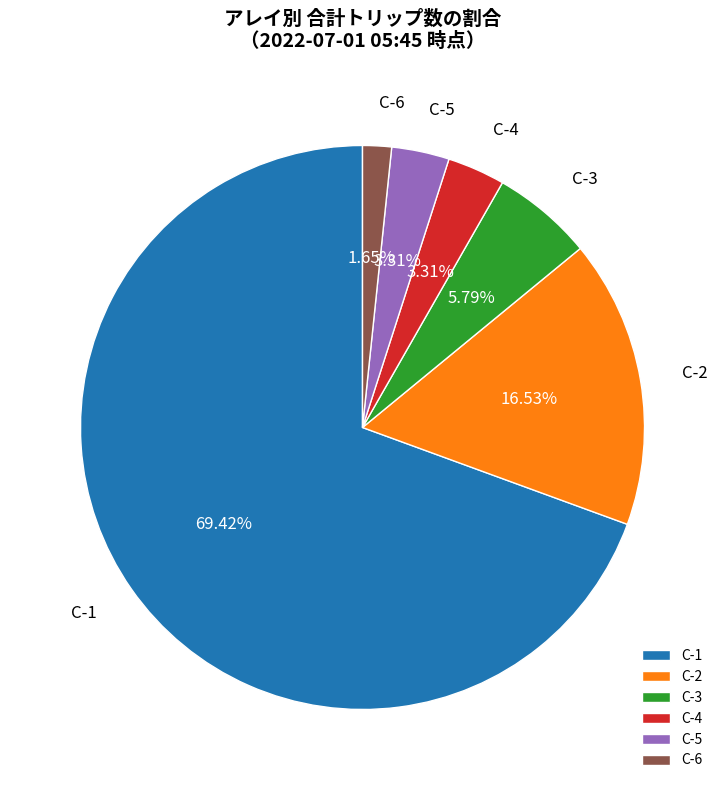

Count the number of slices in the pie.

6